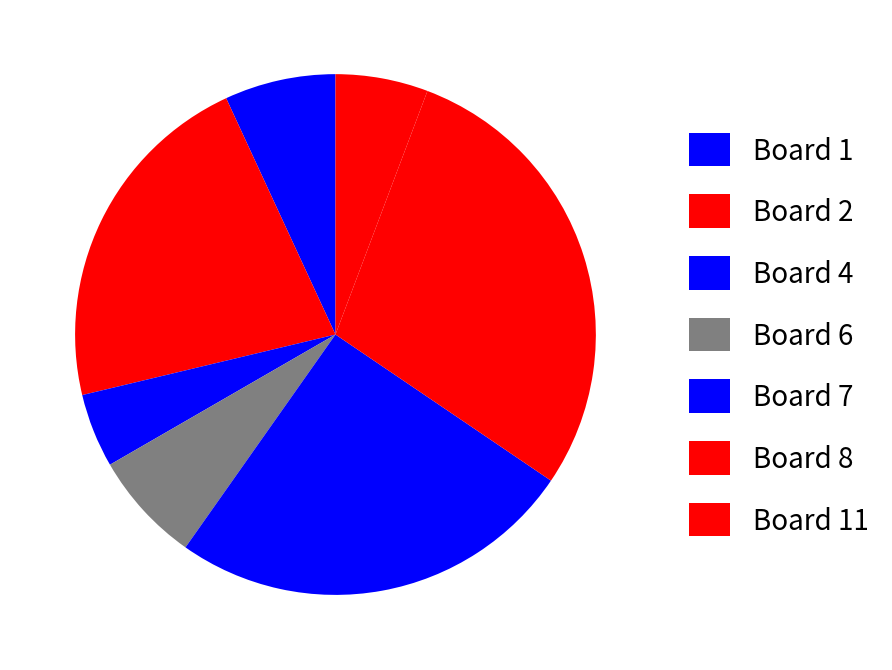

How many segments does this pie chart have?

7